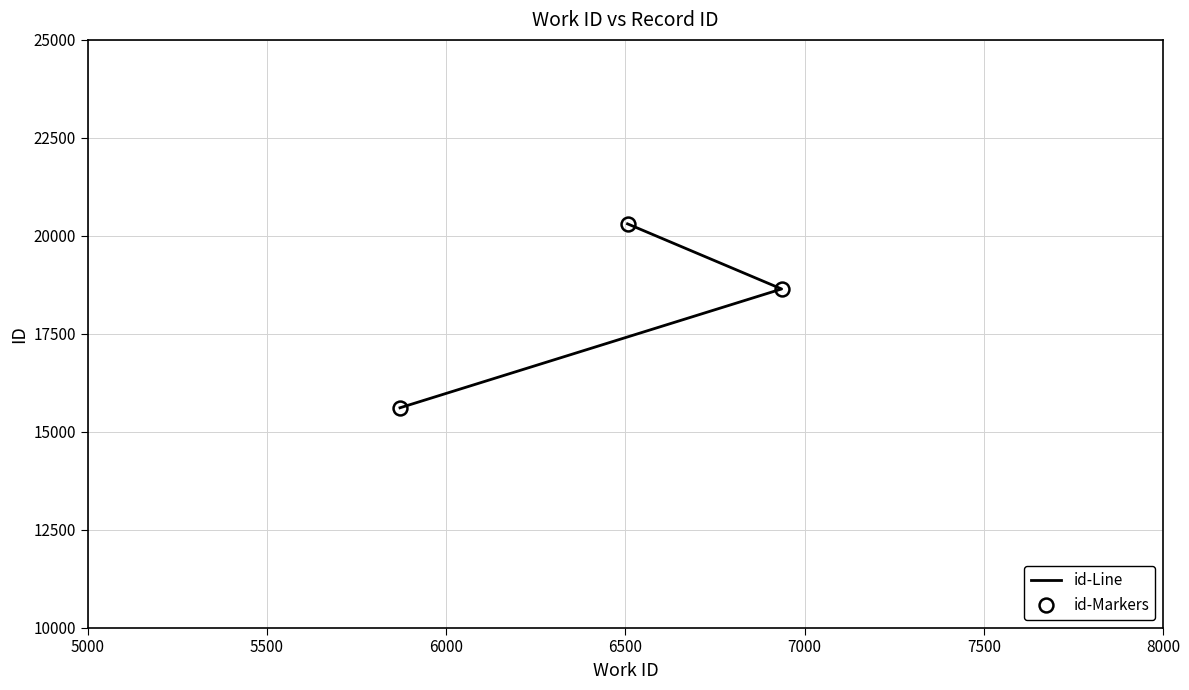

How many values in the id-Markers series are below 18643?

1